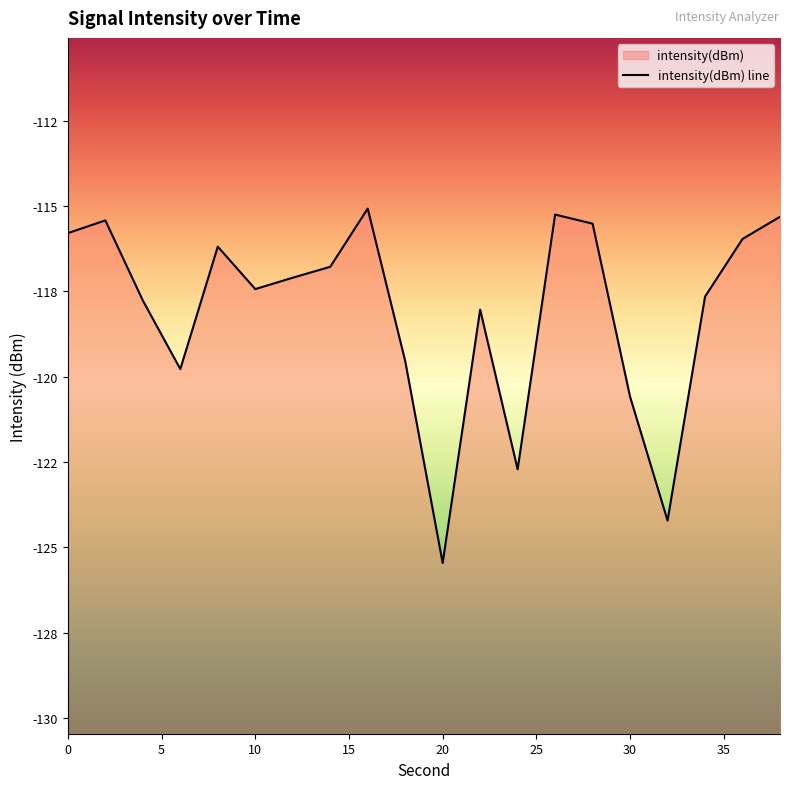

Which category has the highest value across all series?

16